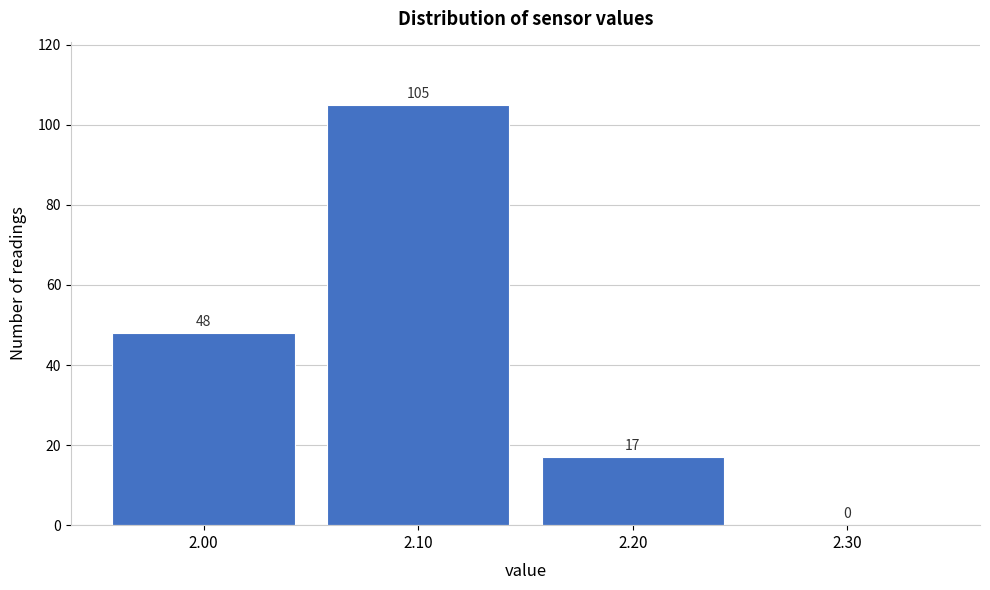

Reading left to right, list every bar in this chart as the range it spans on the x-axis followed by its height.

1.95 to 2.05: 48
2.05 to 2.15: 105
2.15 to 2.25: 17
2.25 to 2.35: 0